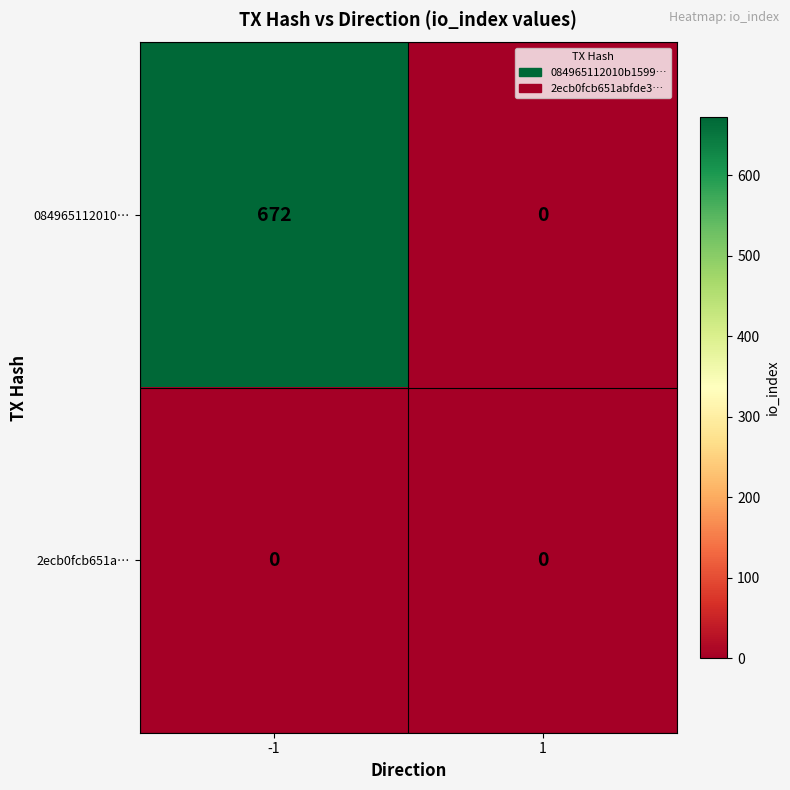

Reading left to right, list all the values displayed in this chart.

084965112010…: -1=672	1=0
2ecb0fcb651a…: -1=0	1=0